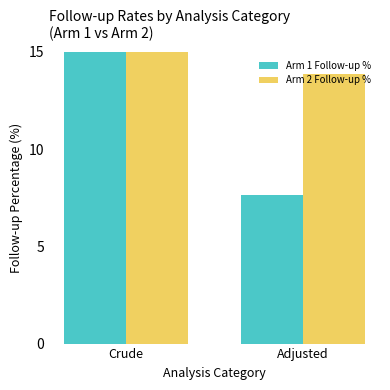

How many groups of bars are there?

2